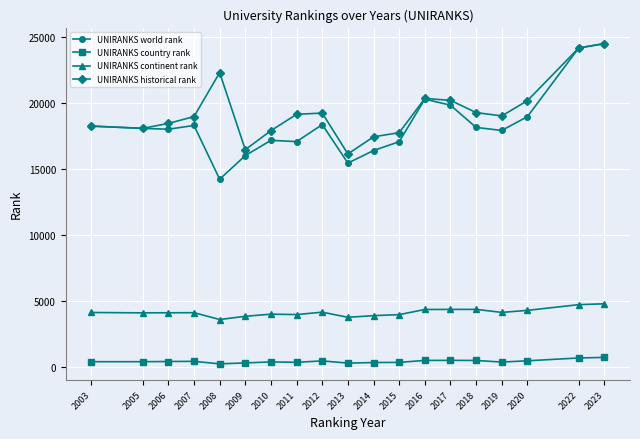

Which series has the largest total across all categories?

UNIRANKS historical rank